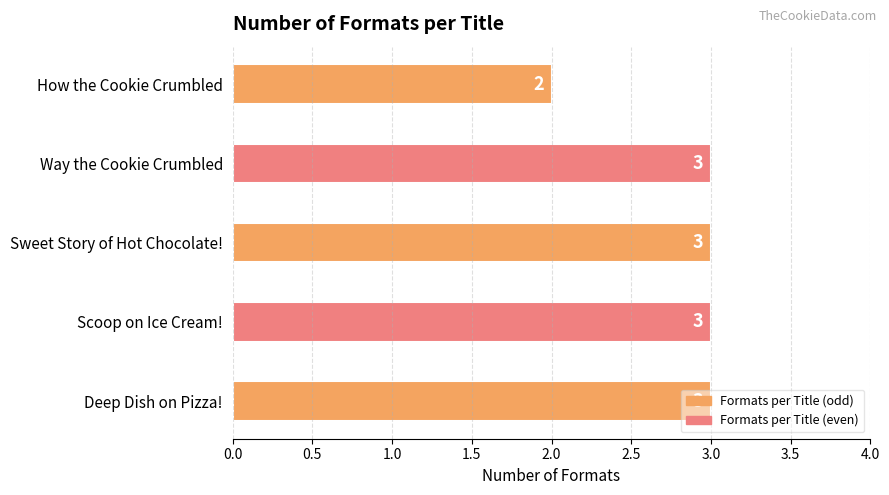

Where is the data nearest to the value 2?

How the Cookie Crumbled